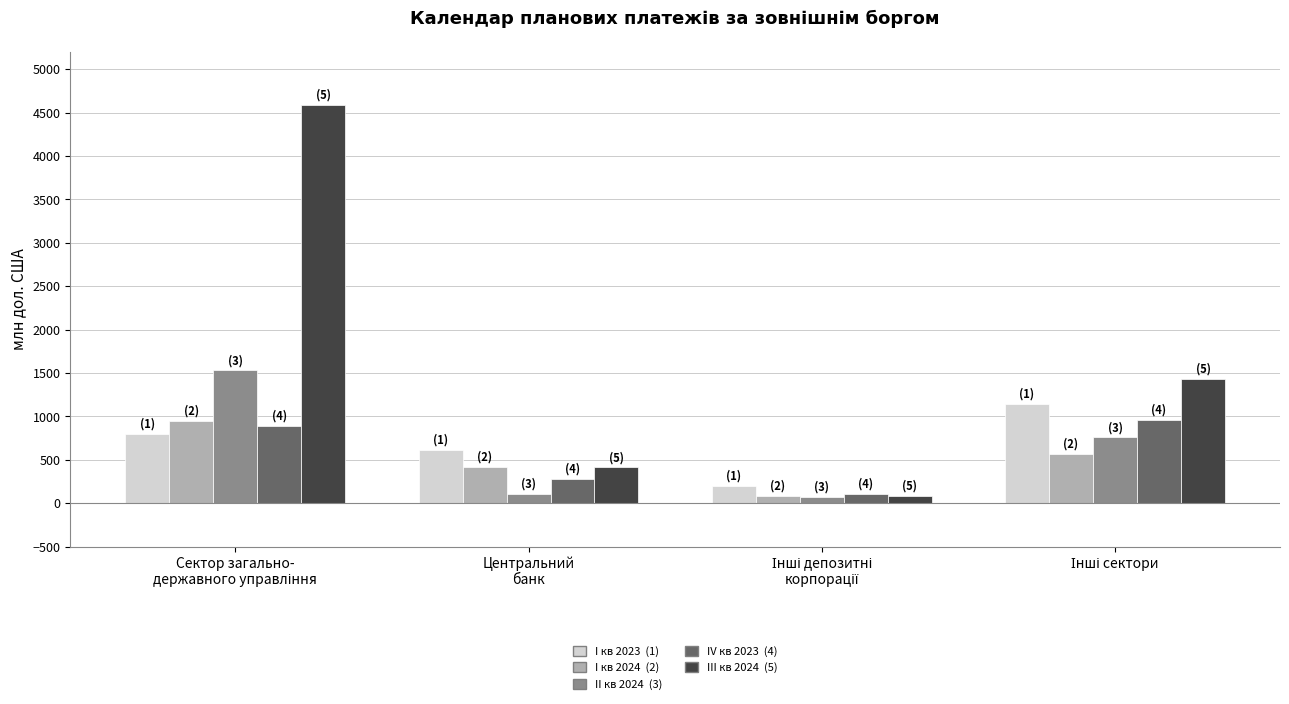

Does the chart contain any negative values?

No